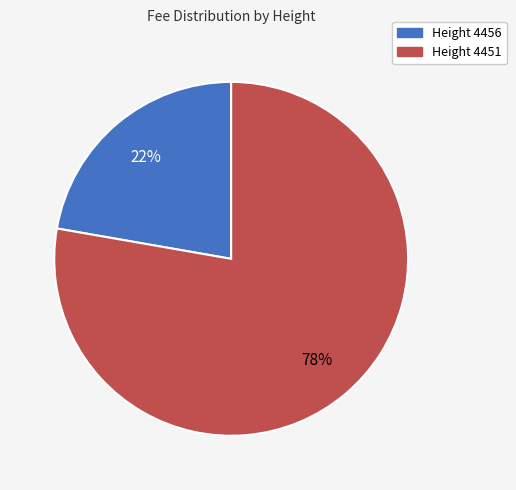

How many segments does this pie chart have?

2